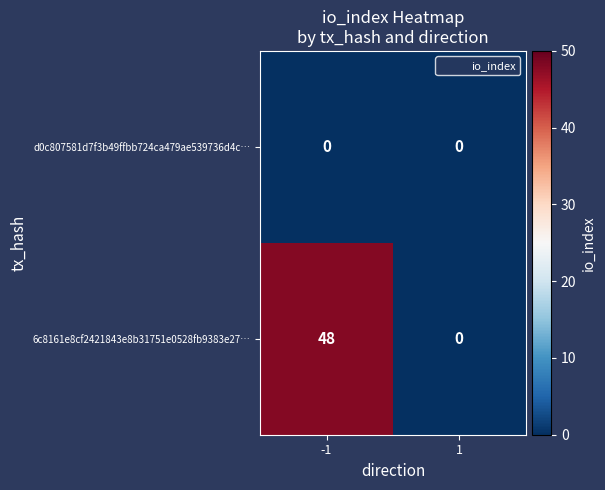

Reading right to left, what are all the values shown in this chart?

d0c807581d7f3b49ffbb724ca479ae539736d4c…: 1=0	-1=0
6c8161e8cf2421843e8b31751e0528fb9383e27…: 1=0	-1=48